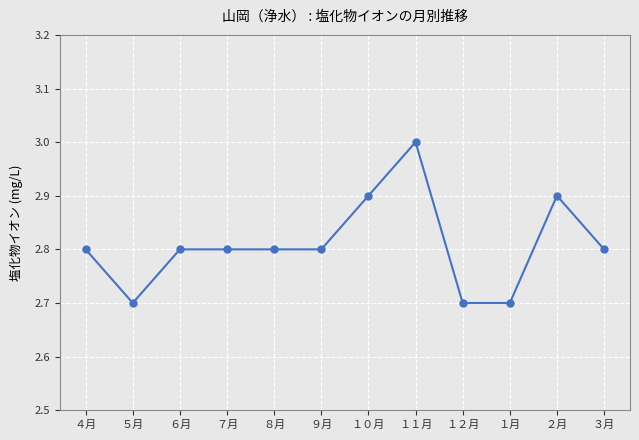

What position from the left is ５月?

2